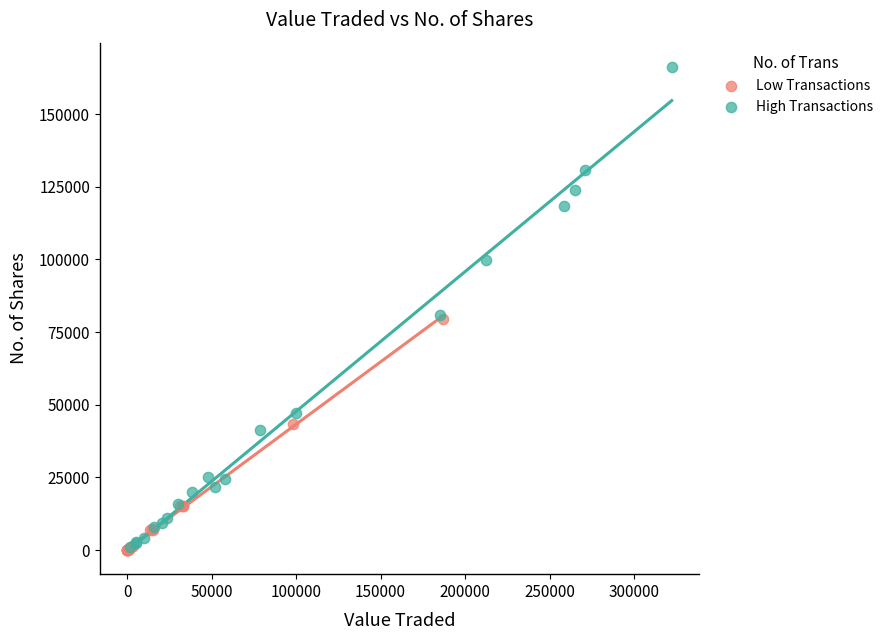

Which series has the widest spread of Y values?

High Transactions